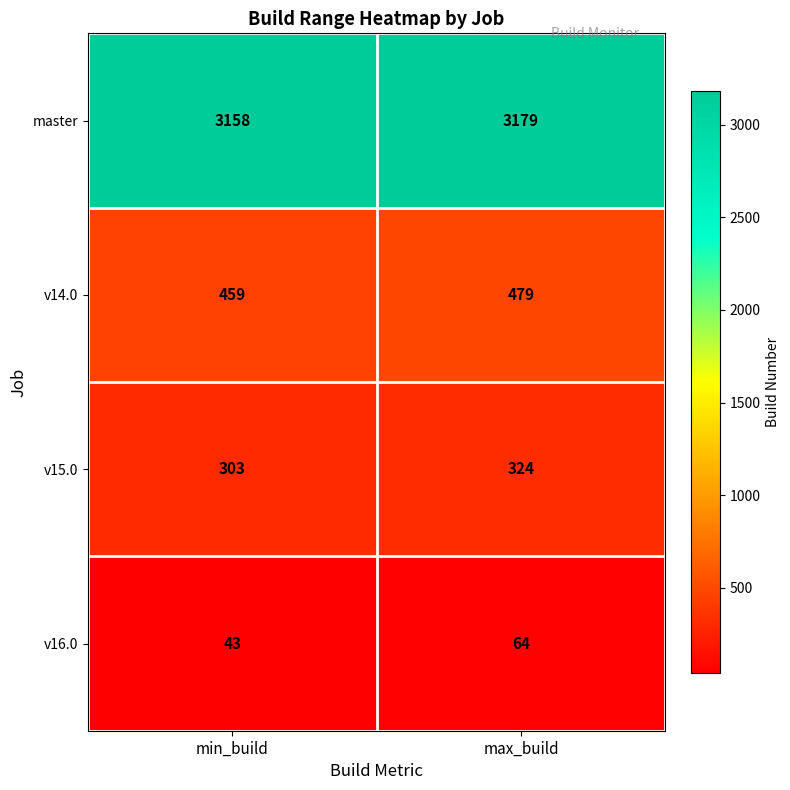

What is the spread (max minus min) of values at min_build?

3115